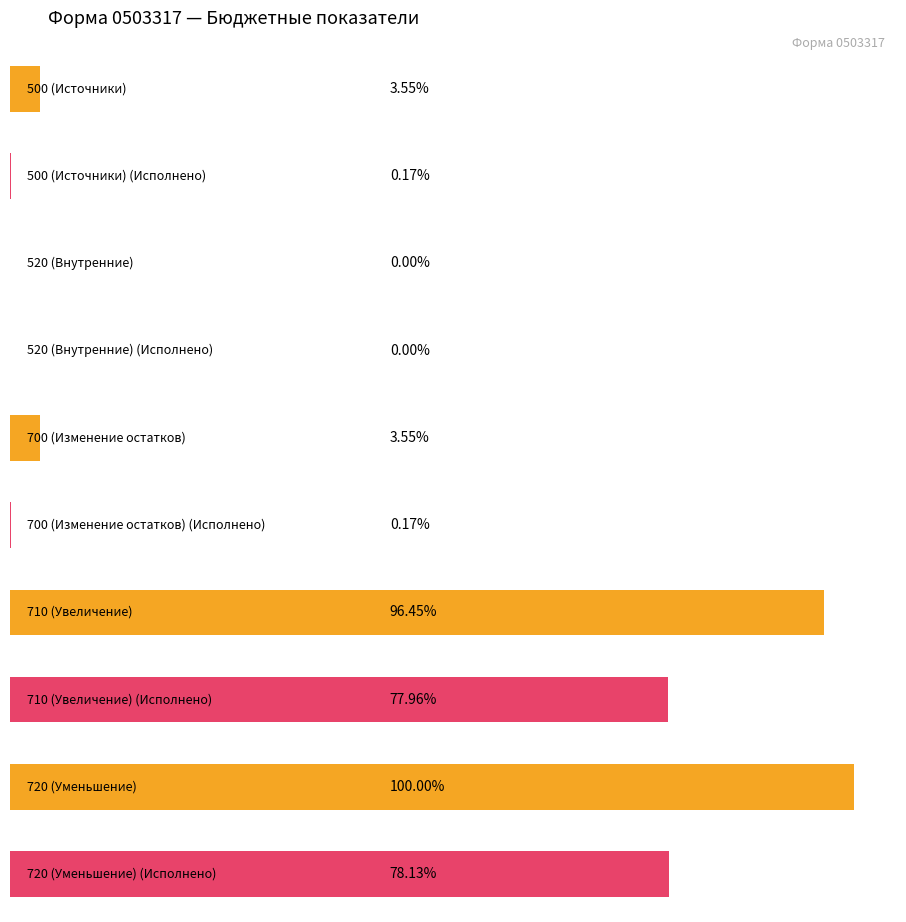

What is the difference between the second highest and second lowest values in the Утвержденные бюджетные назначения series?

190